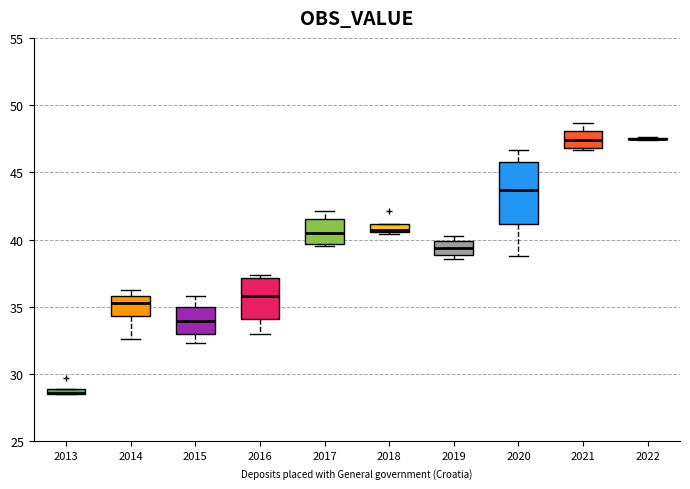

Where does the median line of the box at x = 2016 sit on the y-axis? The values are not printed on the chart, so give them approximately, as read against the axis.

36.0